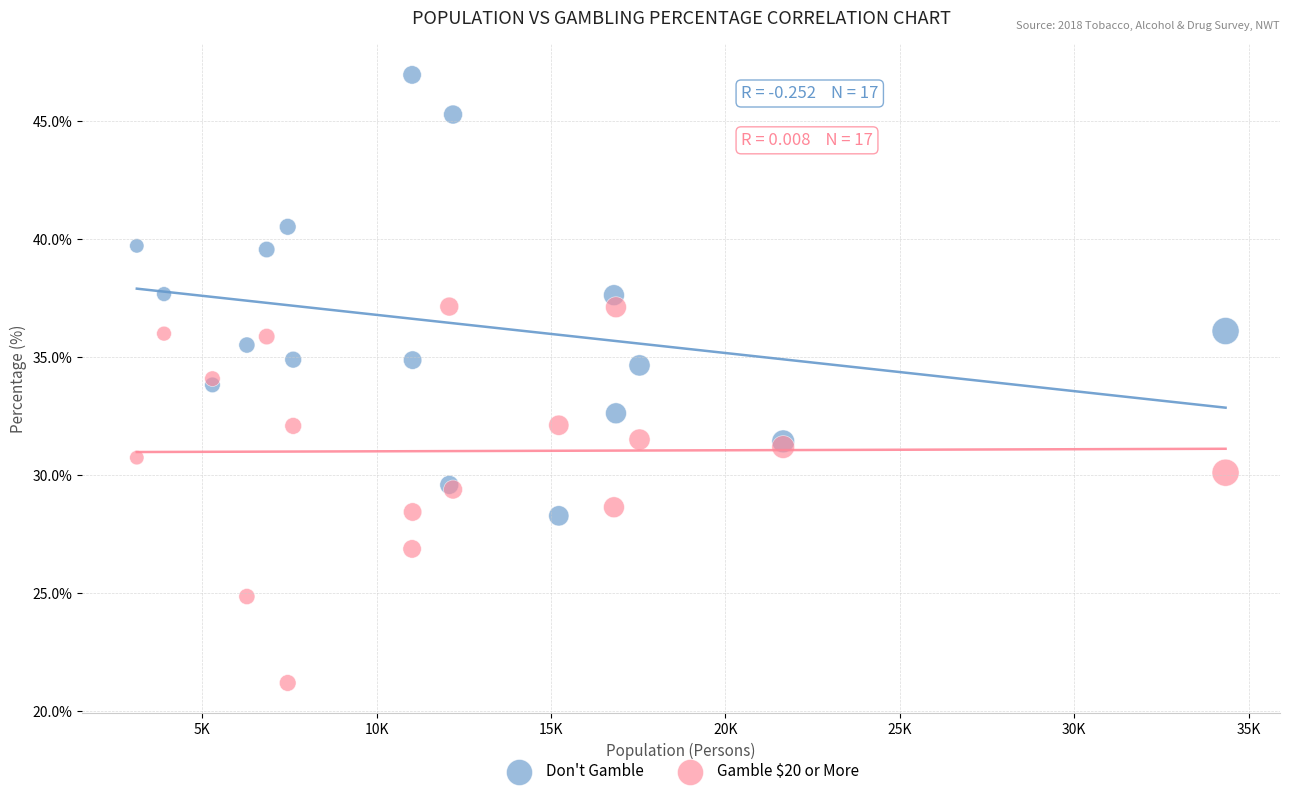

Which series reaches the minimum Y coordinate?

Gamble $20 or More